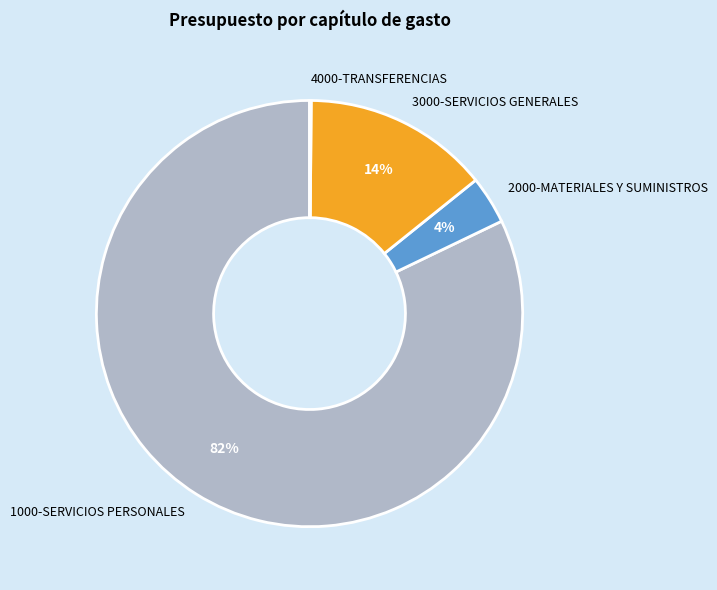

Is there a majority slice in this chart?

Yes